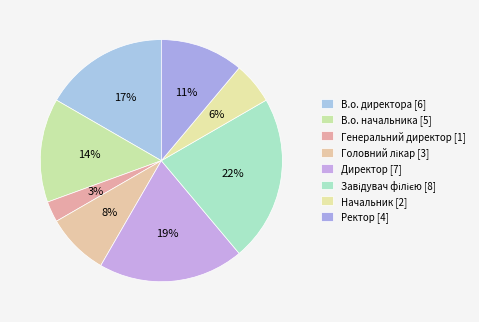

Count the number of slices in the pie.

8